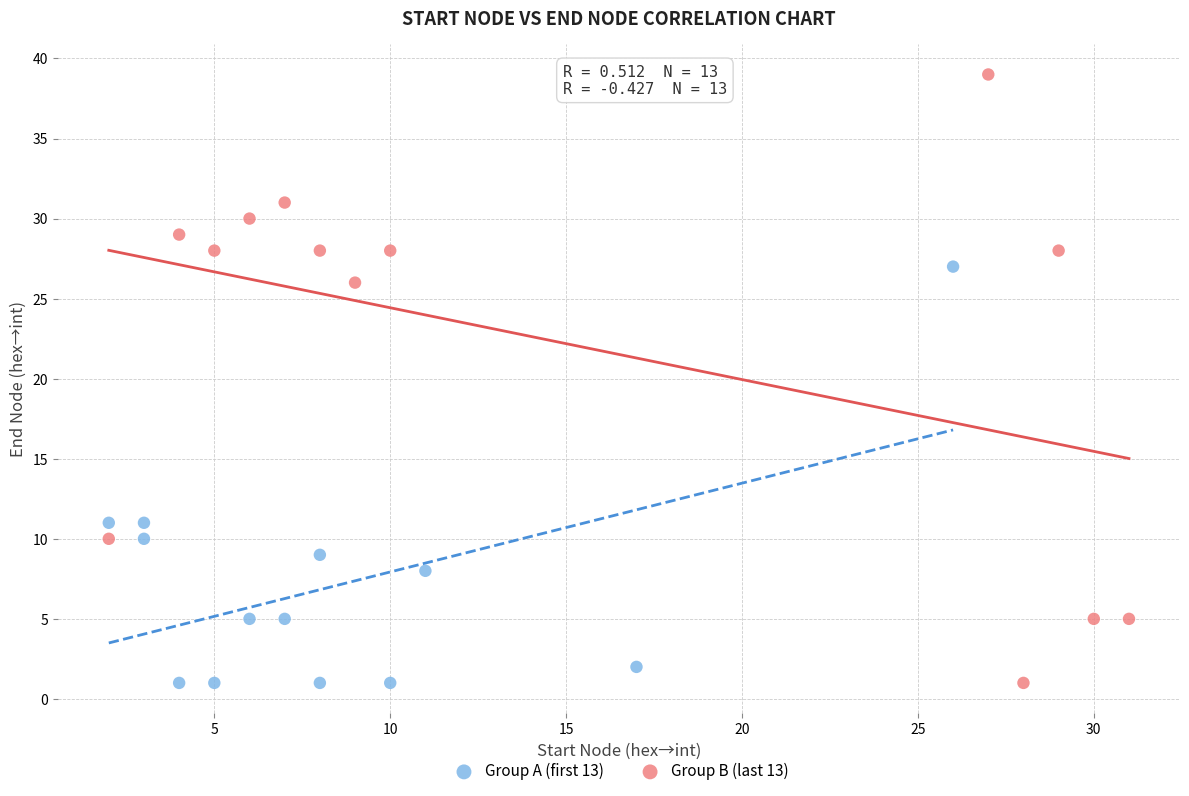

Which series has the largest Y range (max minus min)?

Group B (last 13)